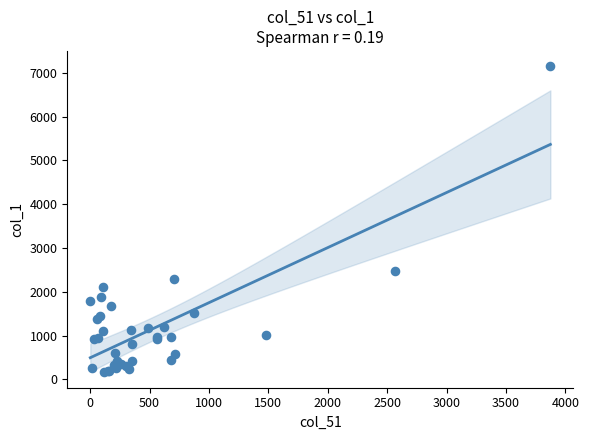

What Y value in the scatter plot is closest to 3655?

2483